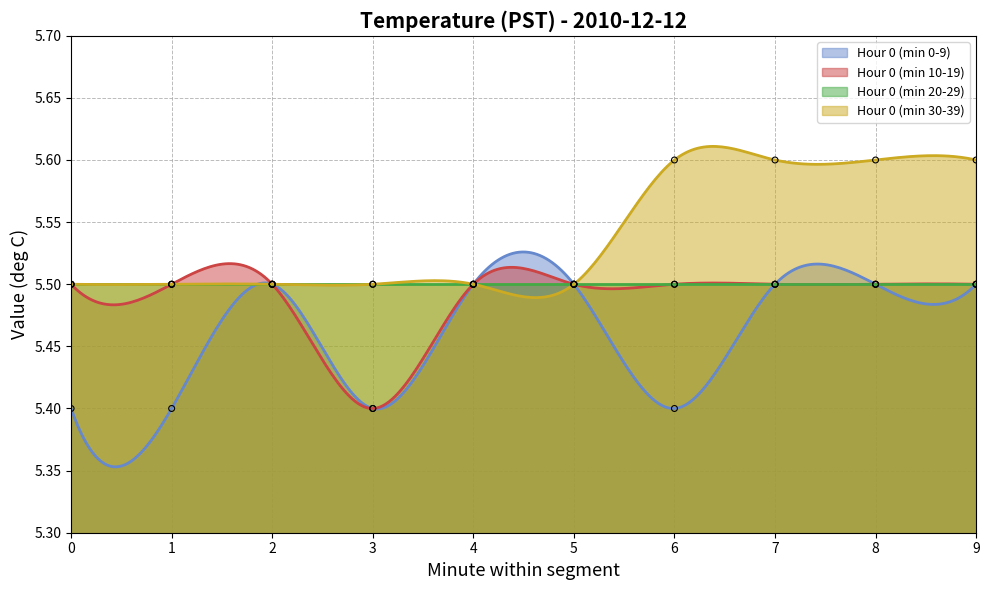

Which series reaches the maximum Y coordinate?

Hour 0 (min 30-39)